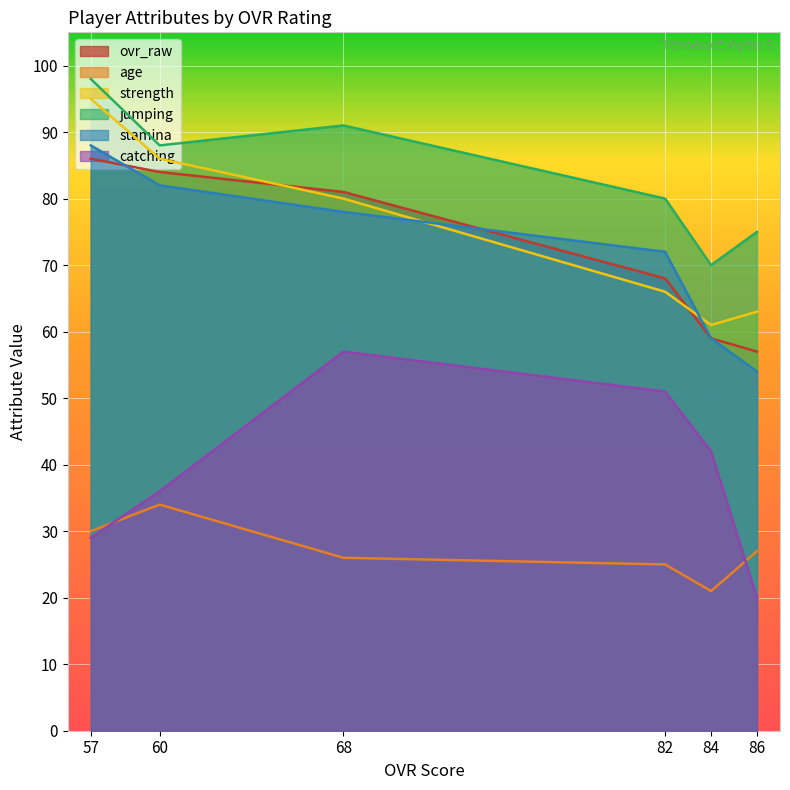

Where does the ovr_raw series first go above 81?

57